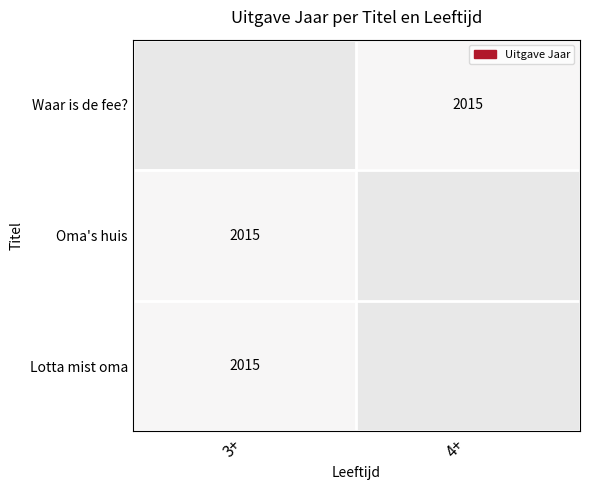

The Oma's huis series shows 823.5 at 3+. True or false?

False